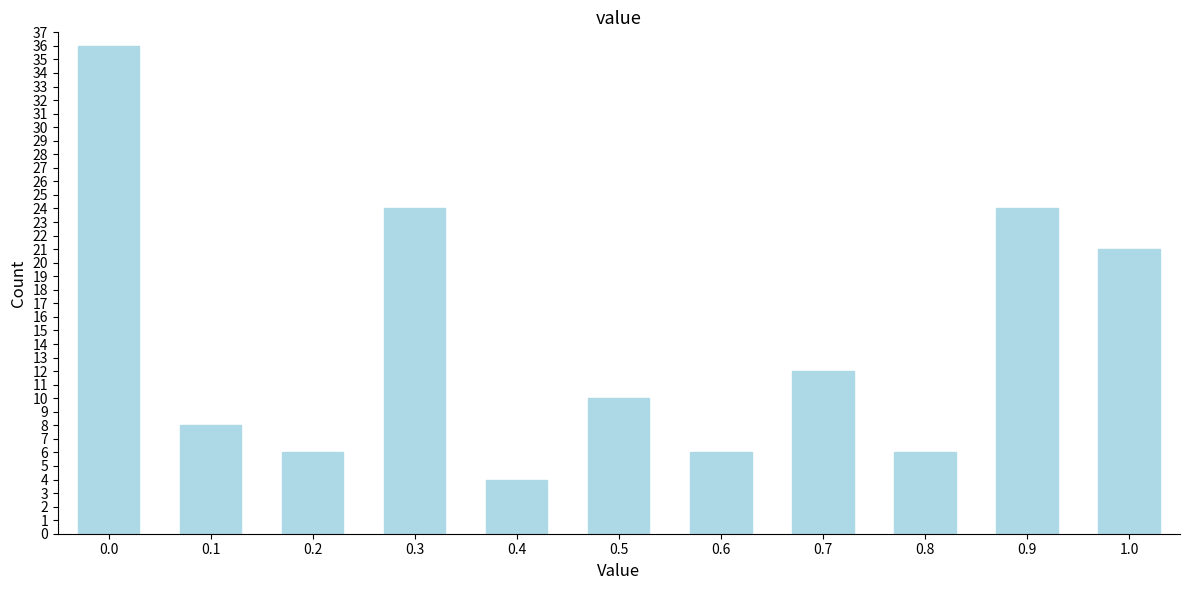

Reading left to right, transcribe all the data shown in this chart.

0.0=36	0.1=8	0.2=6	0.3=24	0.4=4	0.5=10	0.6=6	0.7=12	0.8=6	0.9=24	1.0=21